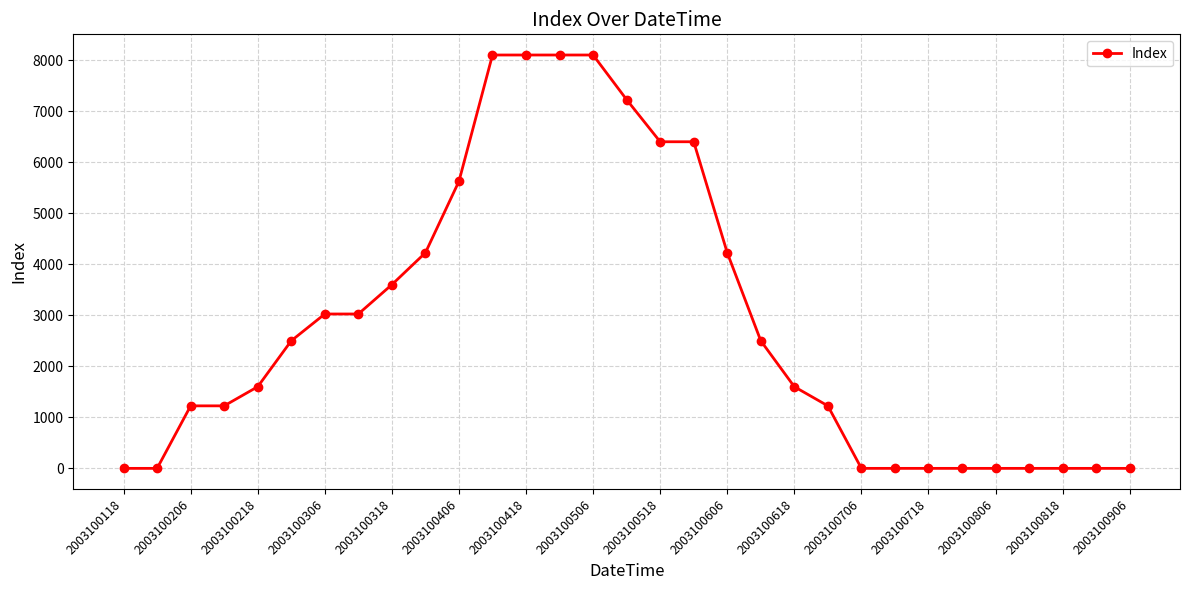

What is the sum of all values?

88025